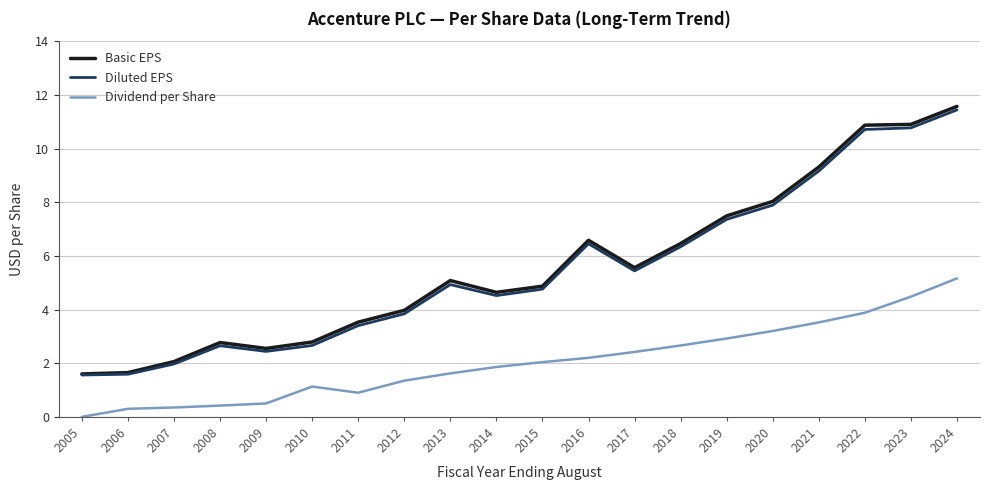

True or false: Basic EPS and Dividend per Share intersect in this chart.

False